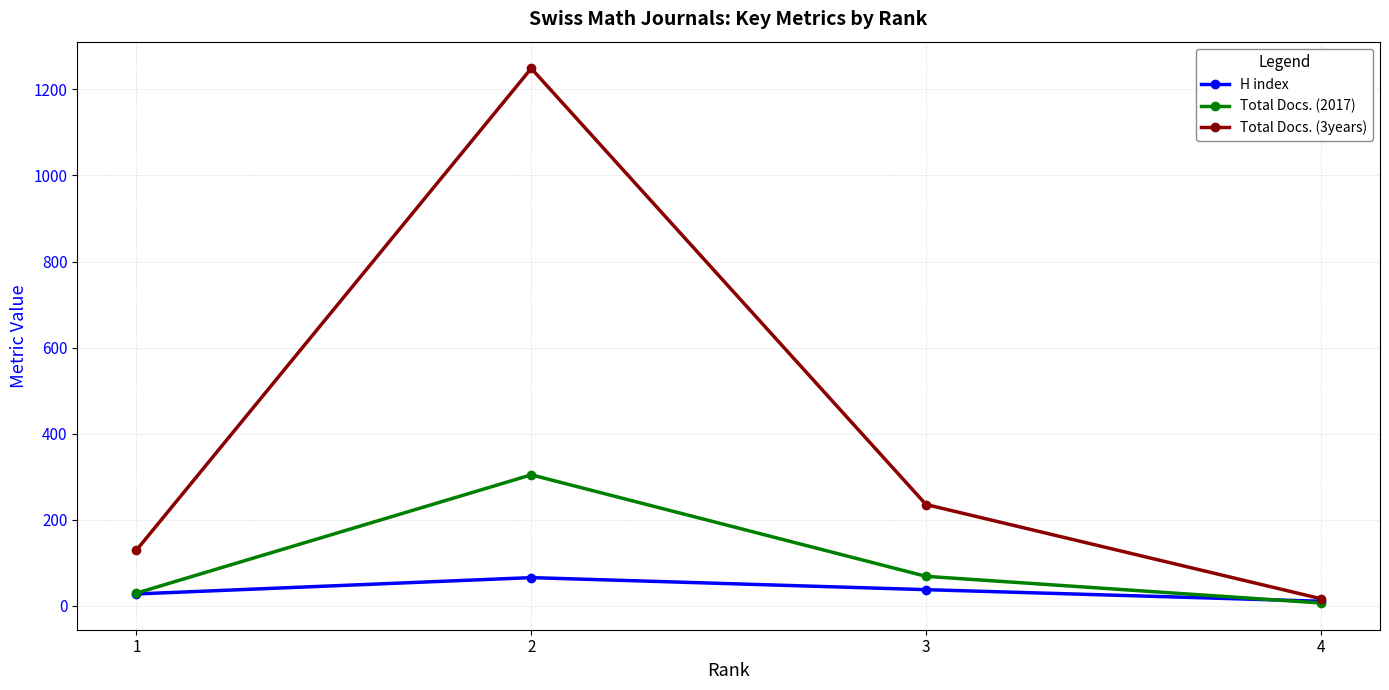

Which series has the largest range (max minus min)?

Total Docs. (3years)